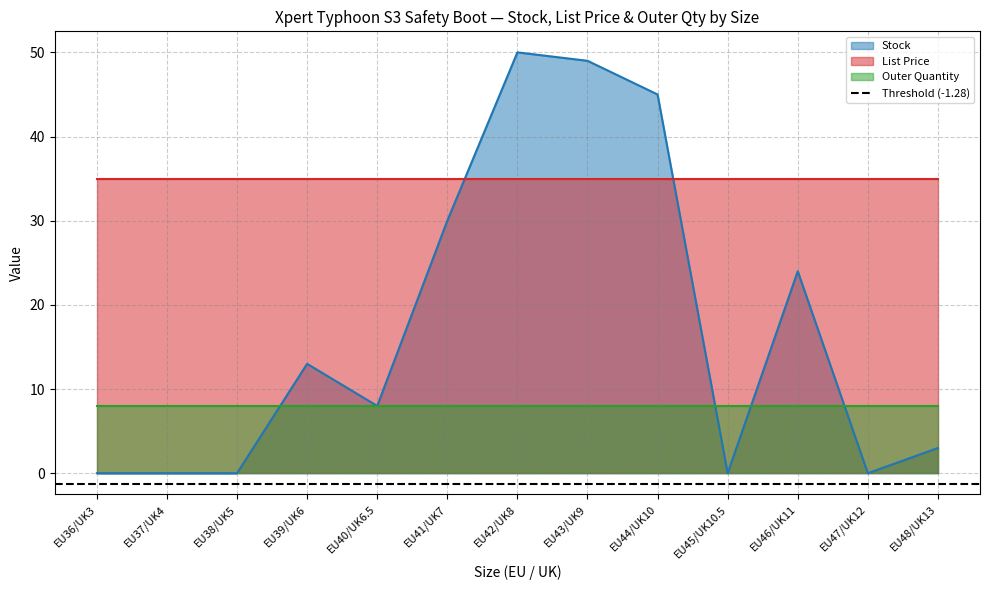

Does the chart display data point markers on the line(s)?

No